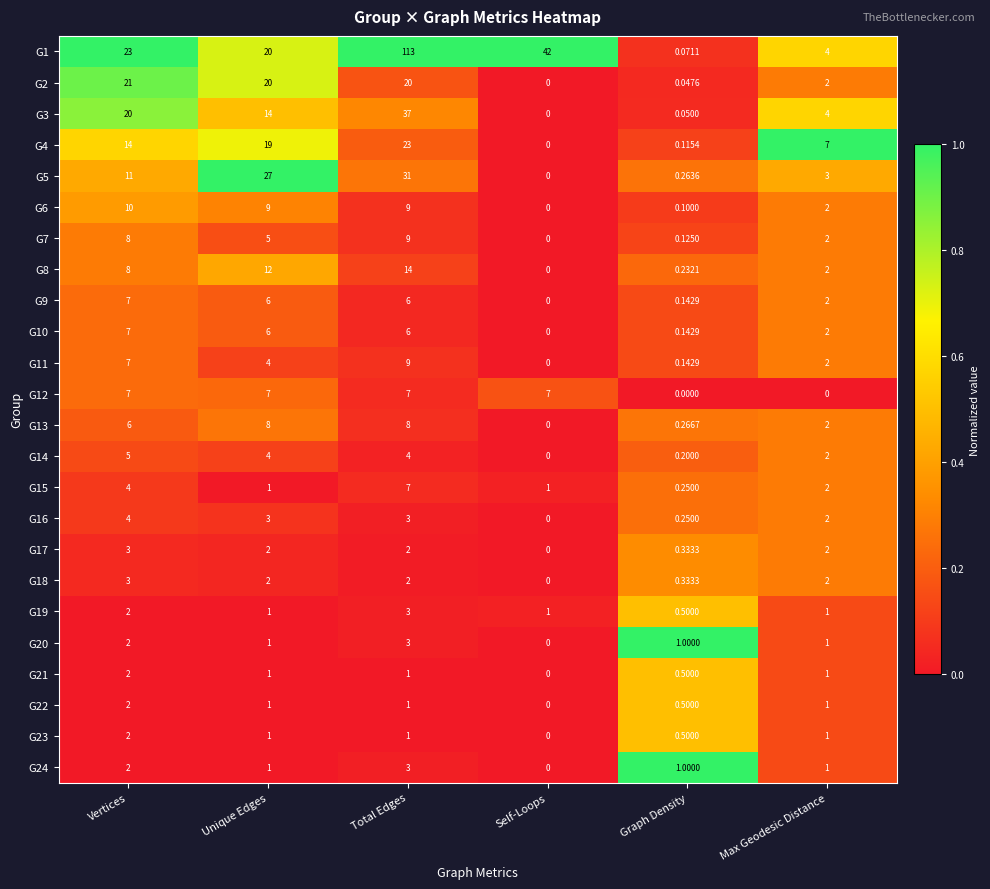

At which label is G16 closest to 2?

Max Geodesic Distance